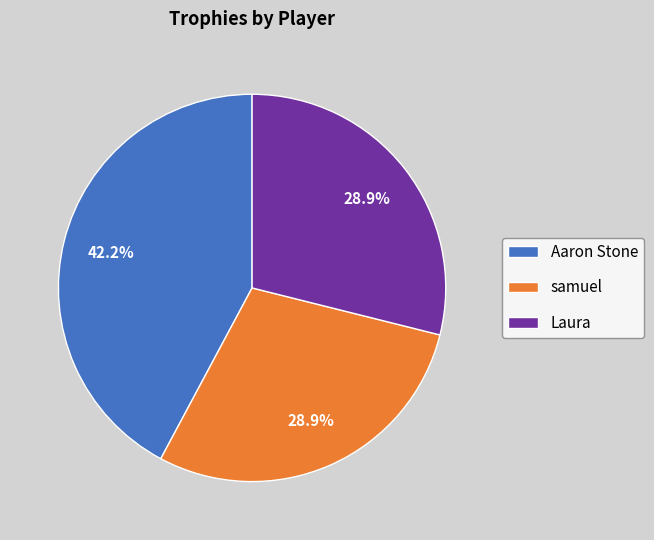

What is the ratio of the value at Aaron Stone to the value at Laura?

1.5